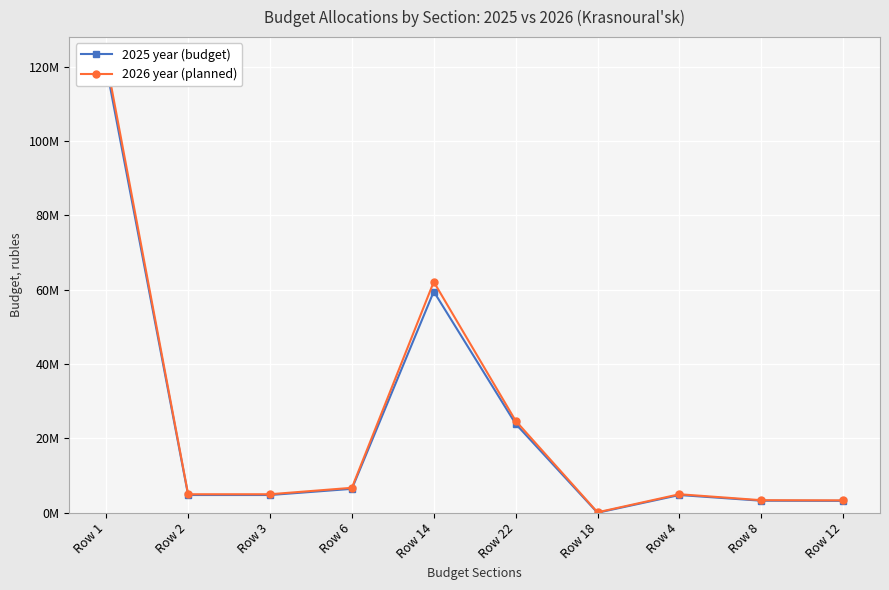

How many lines are shown in the chart?

2